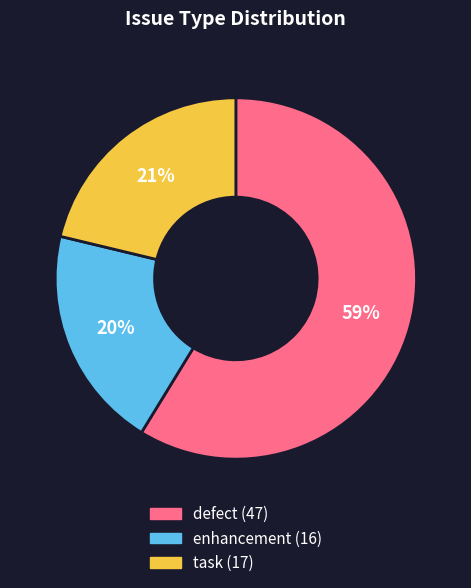

How many slices are in this pie chart?

3